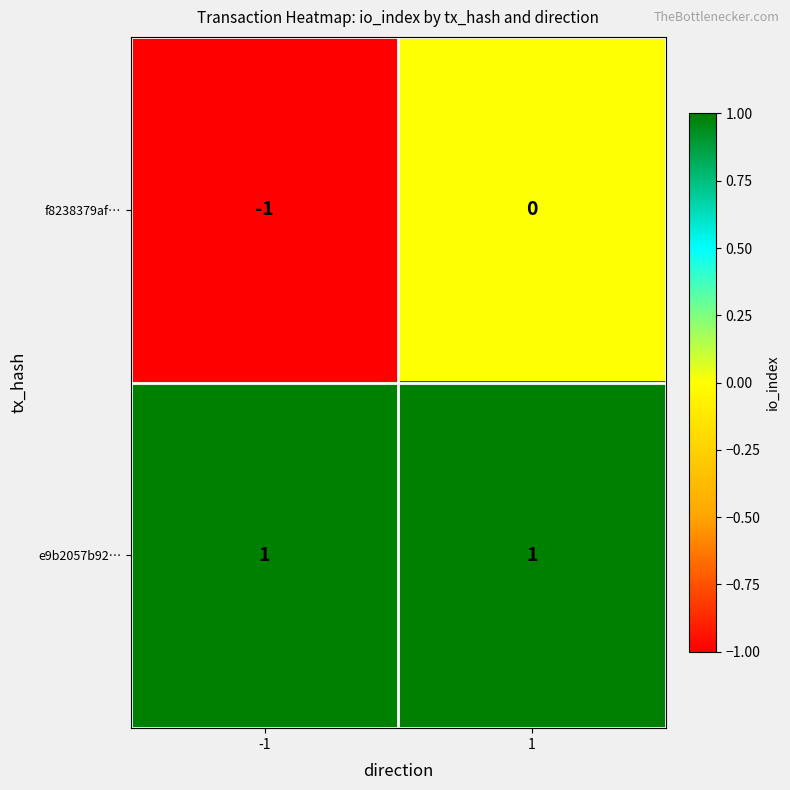

List the series in order of their overall mean, lowest first.

f8238379af…, e9b2057b92…